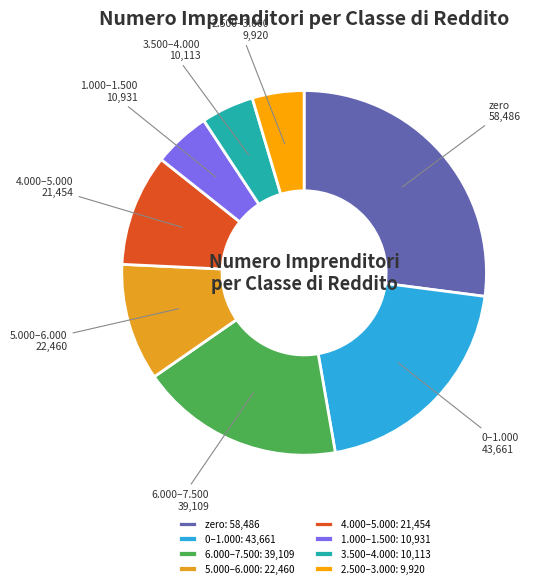

Is there any slice that represents more than half of the pie?

No